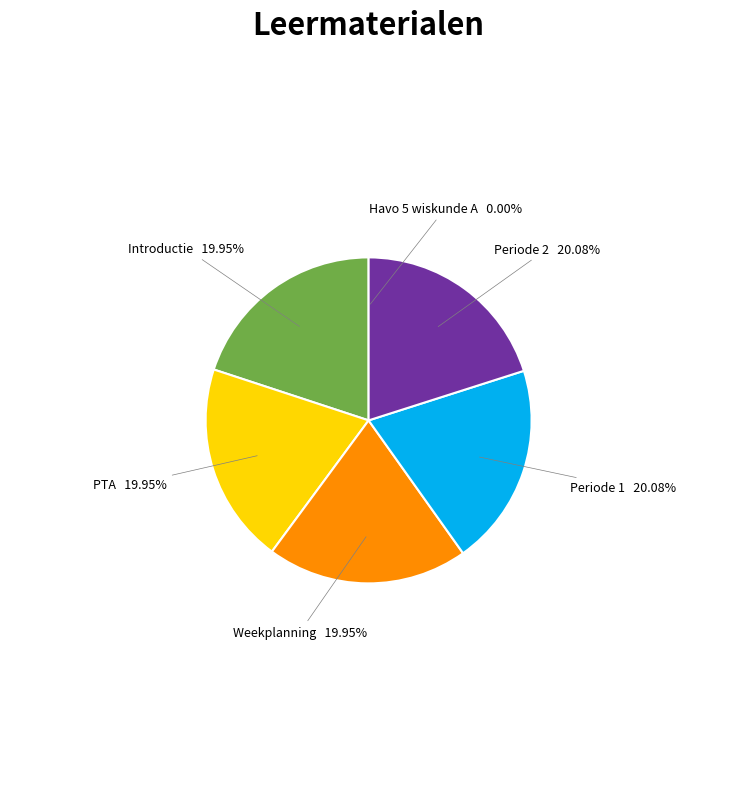

Do Weekplanning and PTA together represent more than half of the pie?

No